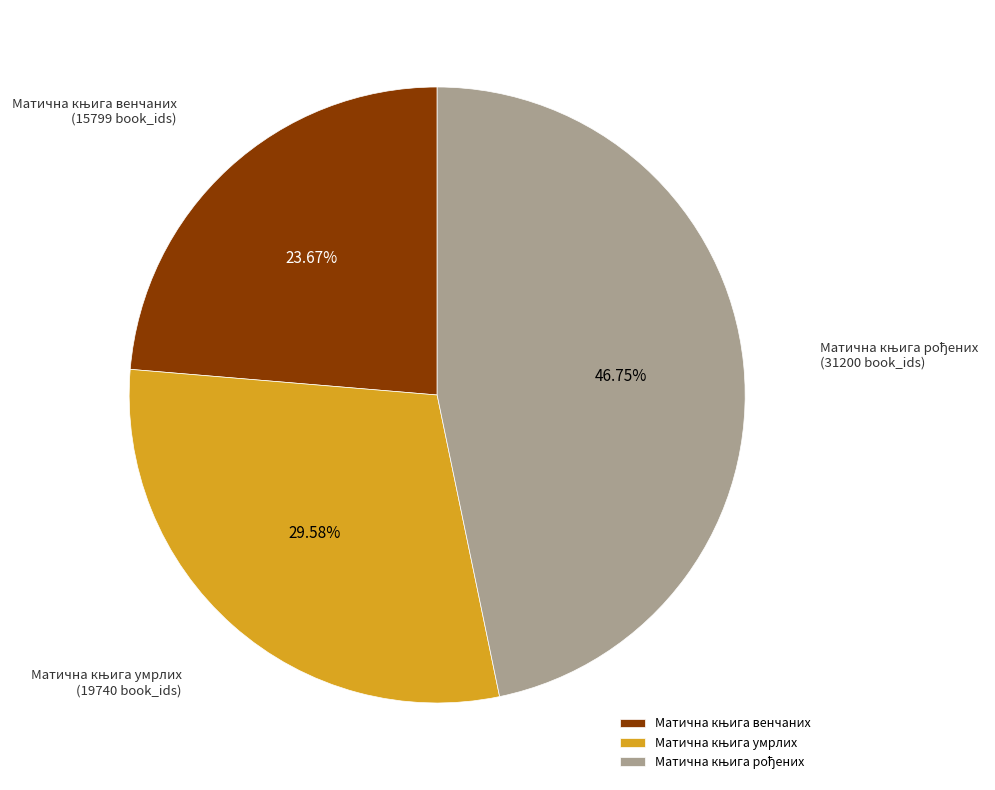

To the nearest percent, what is the difference between the largest and smallest slice percentages?

23%